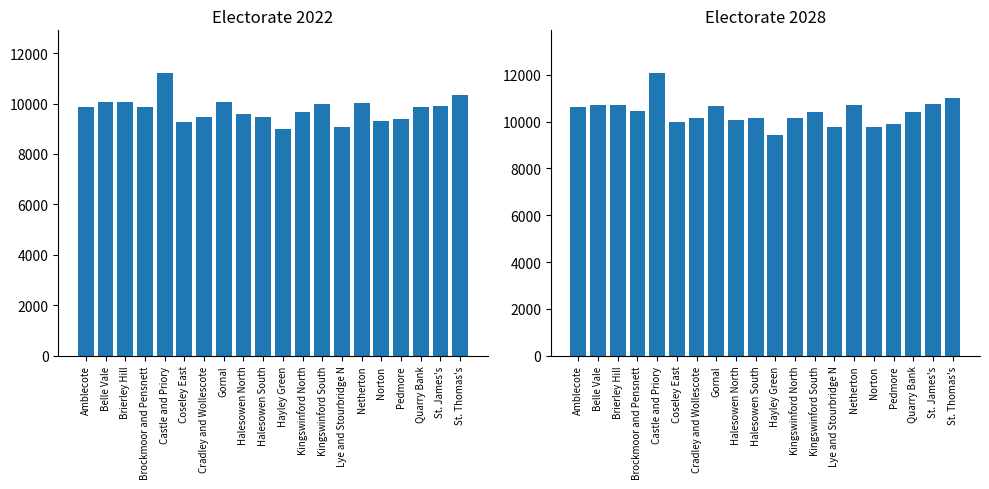

Does the chart contain stacked bars?

No